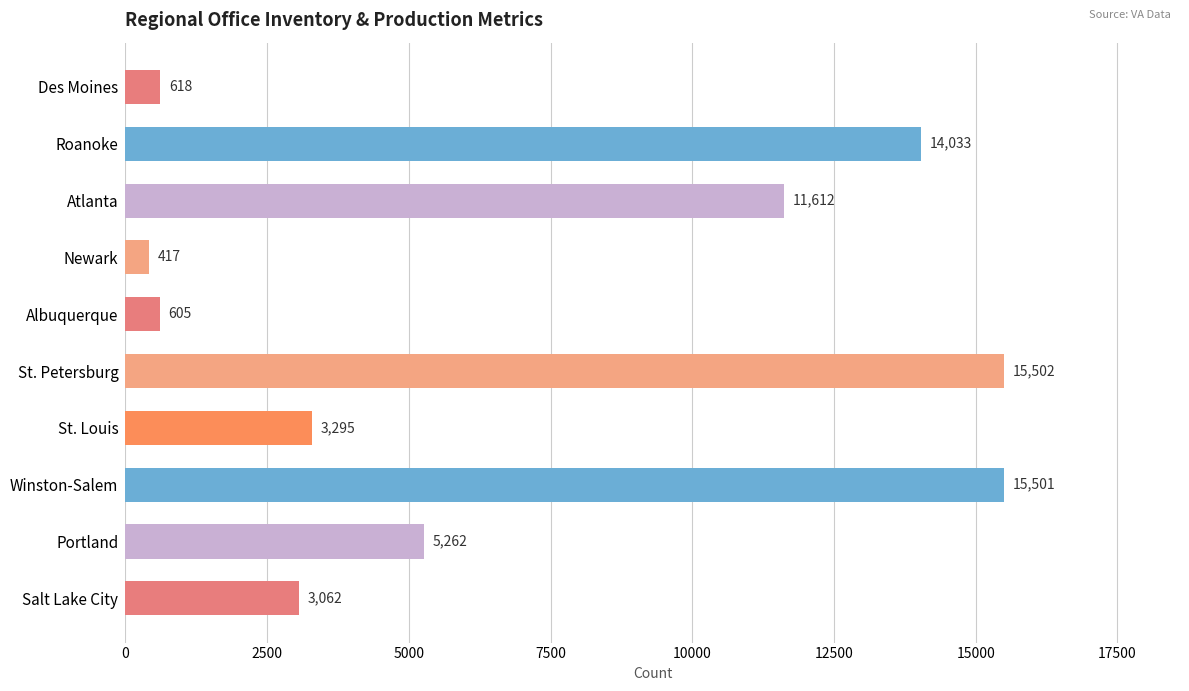

True or false: the data shows 11612 at Atlanta.

True